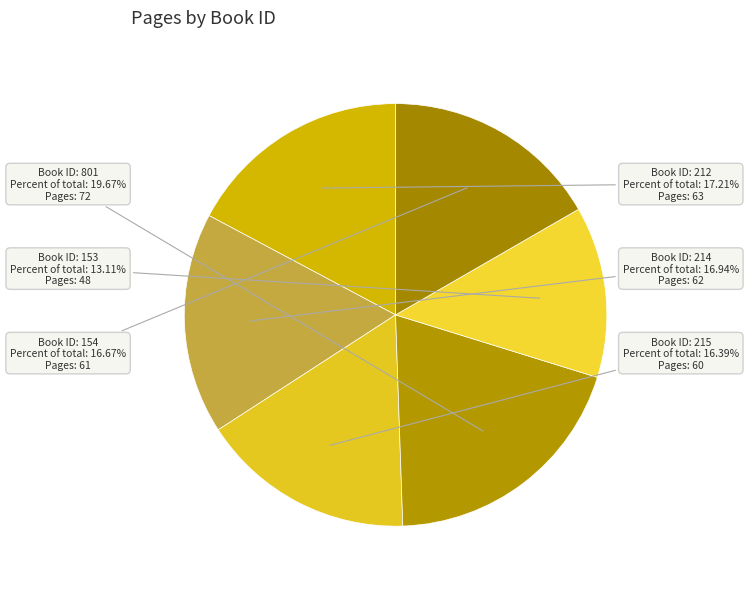

Count the number of slices in the pie.

6